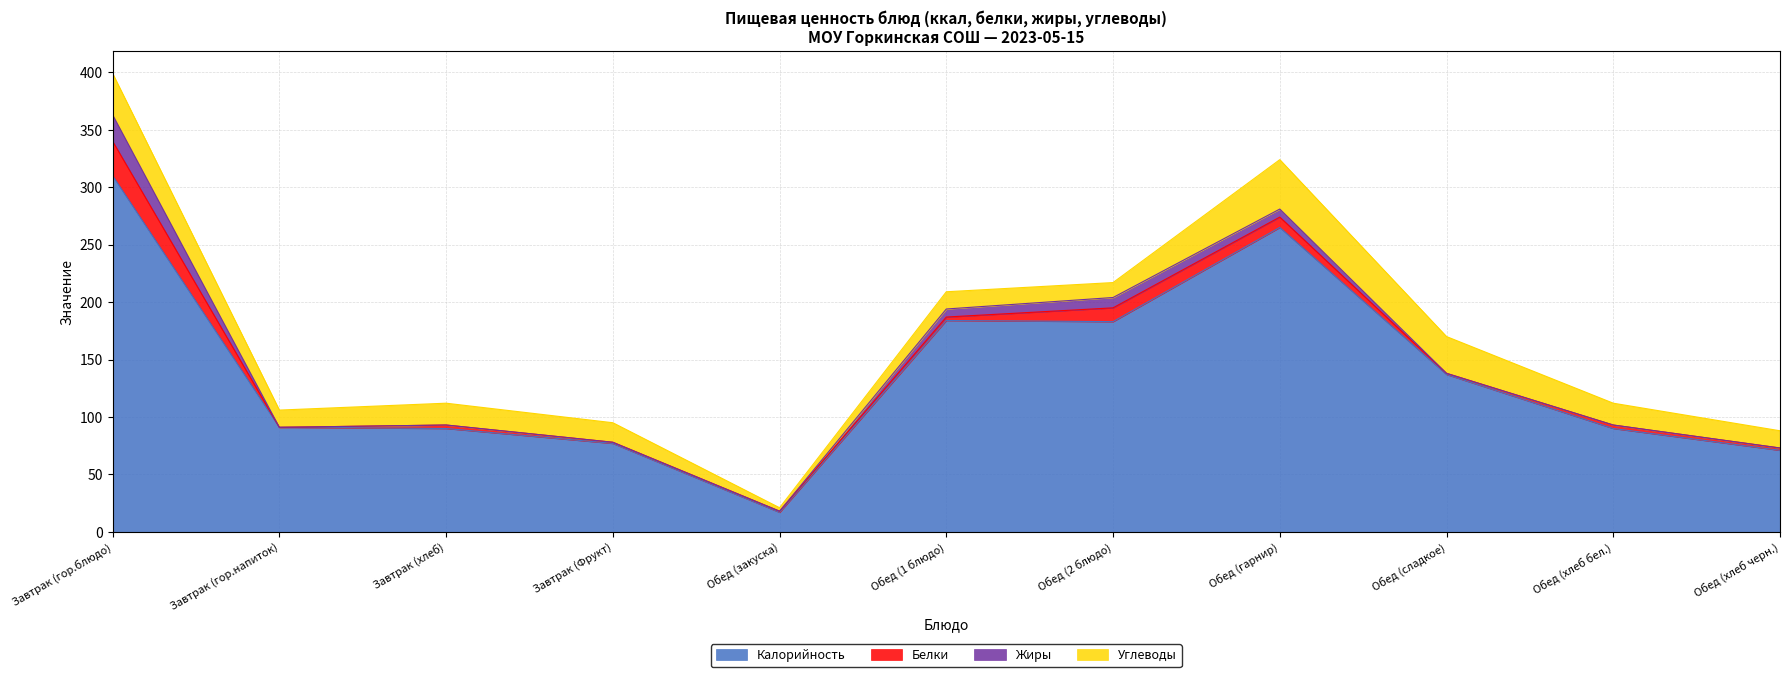

True or false: Калорийность has more than 2 interior local peaks.

False